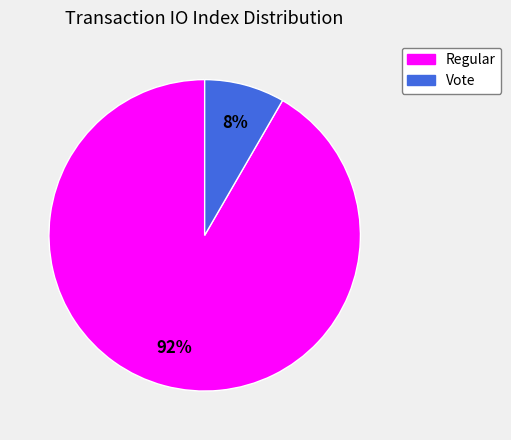

Between Vote and Regular, which is larger?

Regular